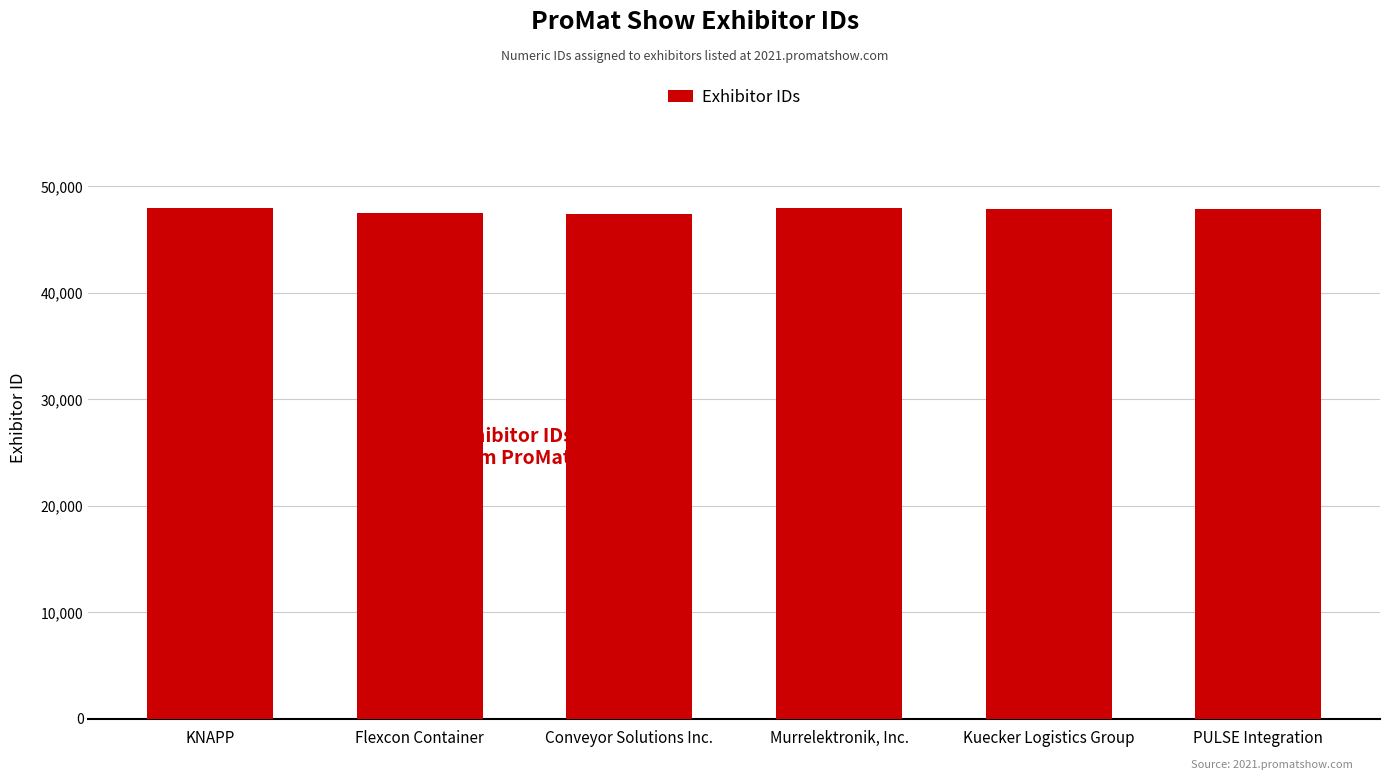

What is the average value?

47762